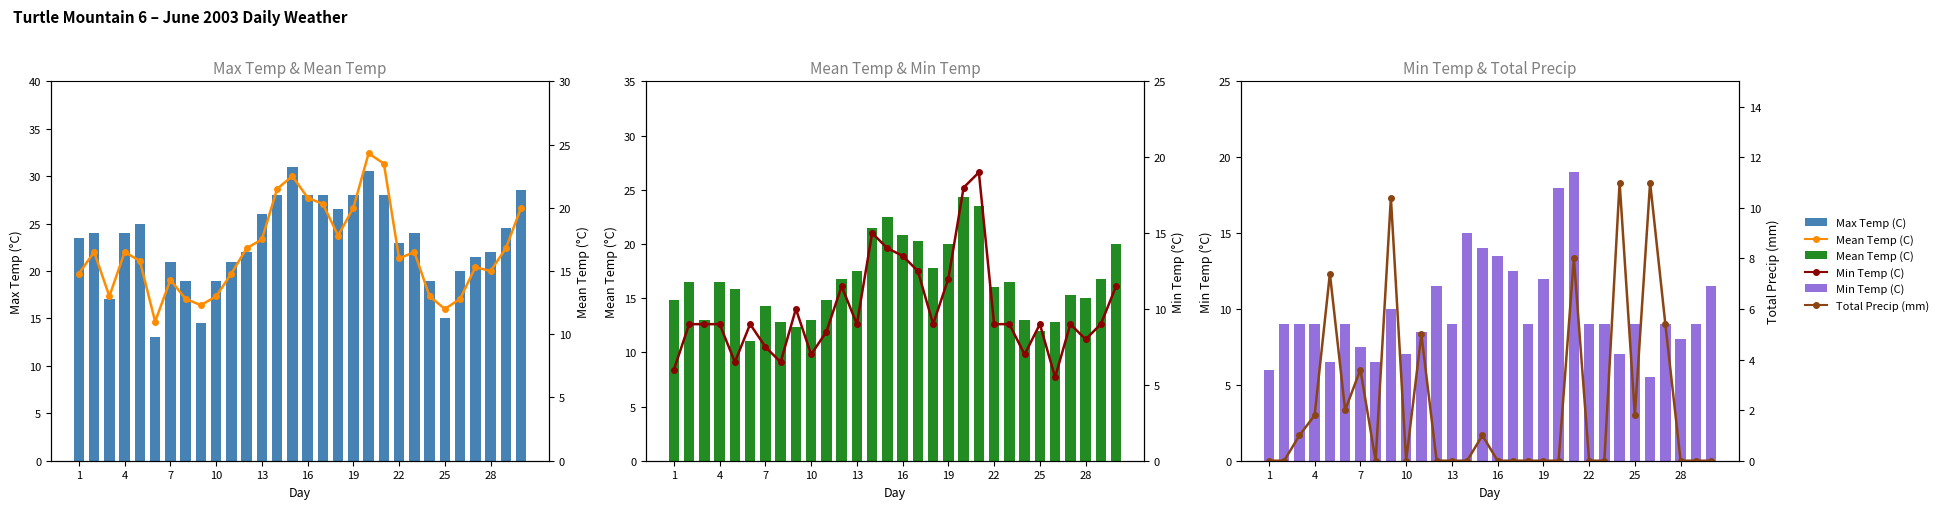

Which series has the largest range (max minus min)?

Max Temp (C)